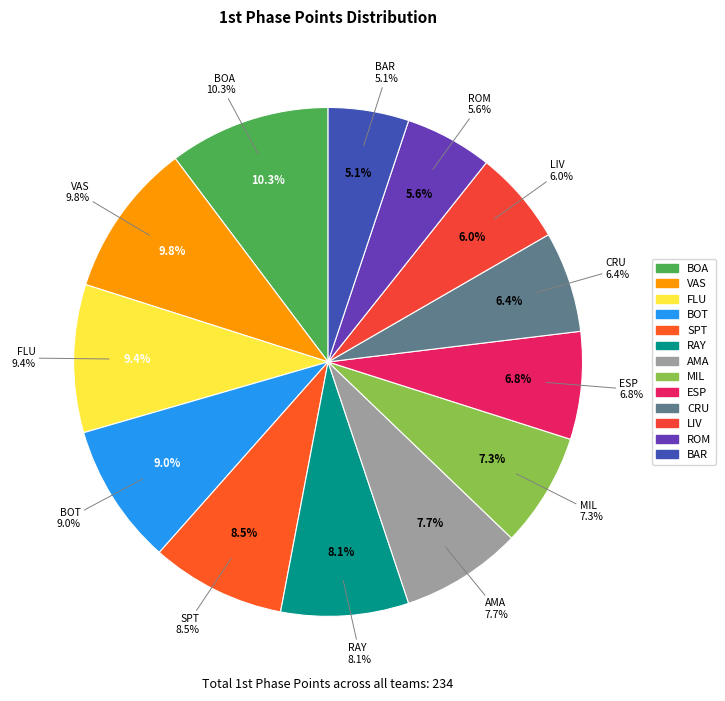

What percentage is the BOT slice, to the nearest percent?

9%